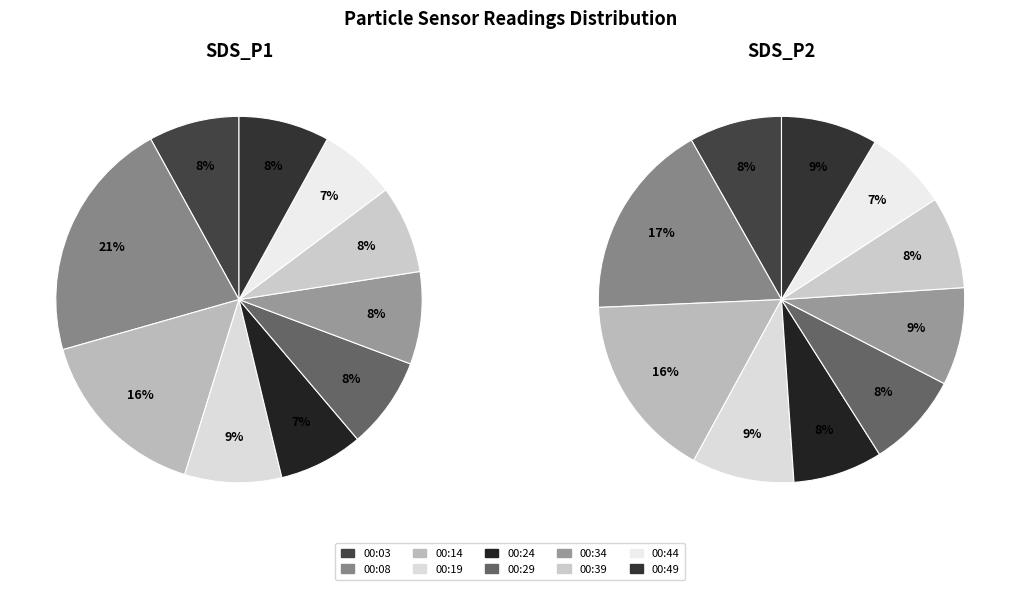

True or false: 00:03 accounts for 1% of the total.

False